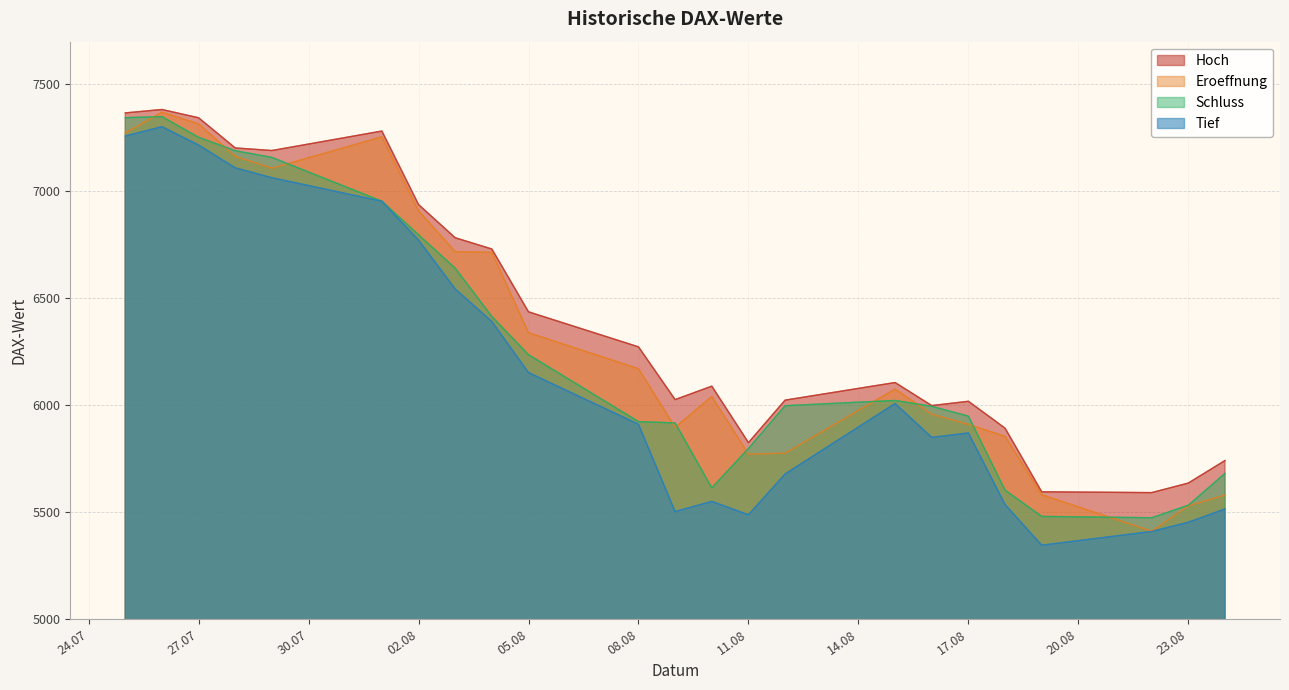

What is the total value across all series at 11.08?

22881.8